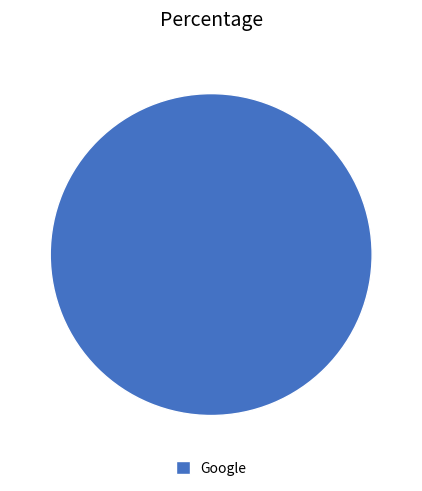

How many segments does this pie chart have?

1